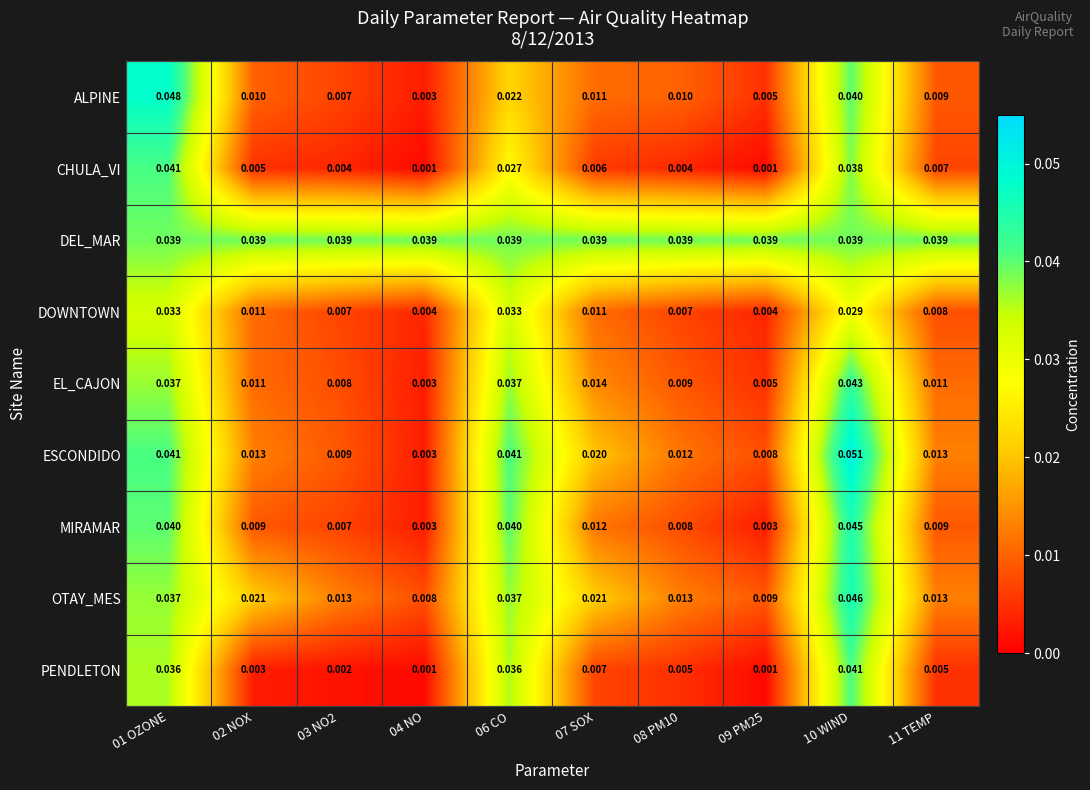

Rank the series at 08 PM10 from highest to lowest value.

DEL_MAR, OTAY_MES, ESCONDIDO, ALPINE, EL_CAJON, MIRAMAR, DOWNTOWN, PENDLETON, CHULA_VI